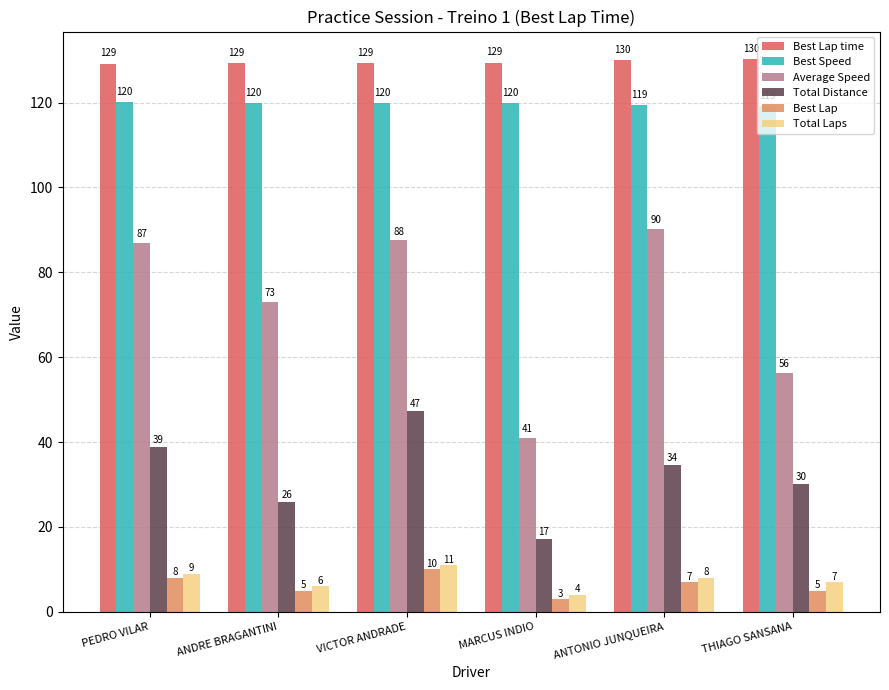

At which category is the sum across all series the highest?

VICTOR ANDRADE